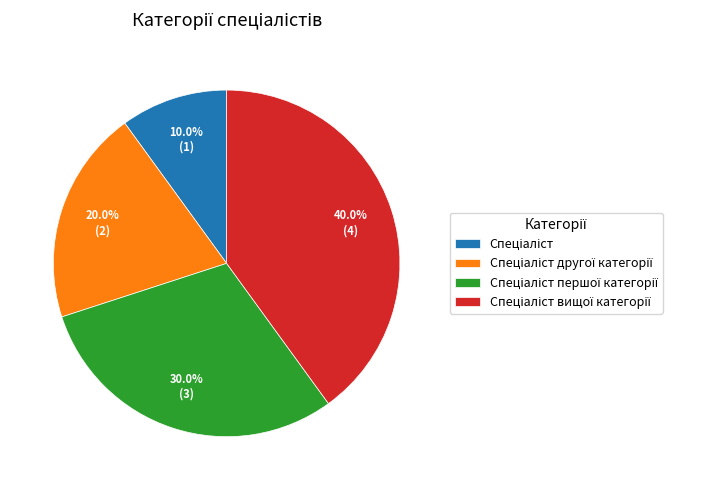

Is there any slice that represents more than half of the pie?

No